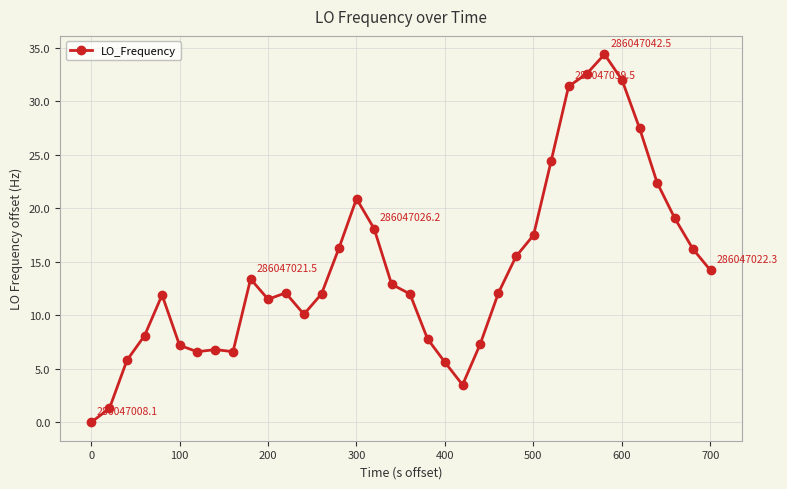

What is the average value?

14.4